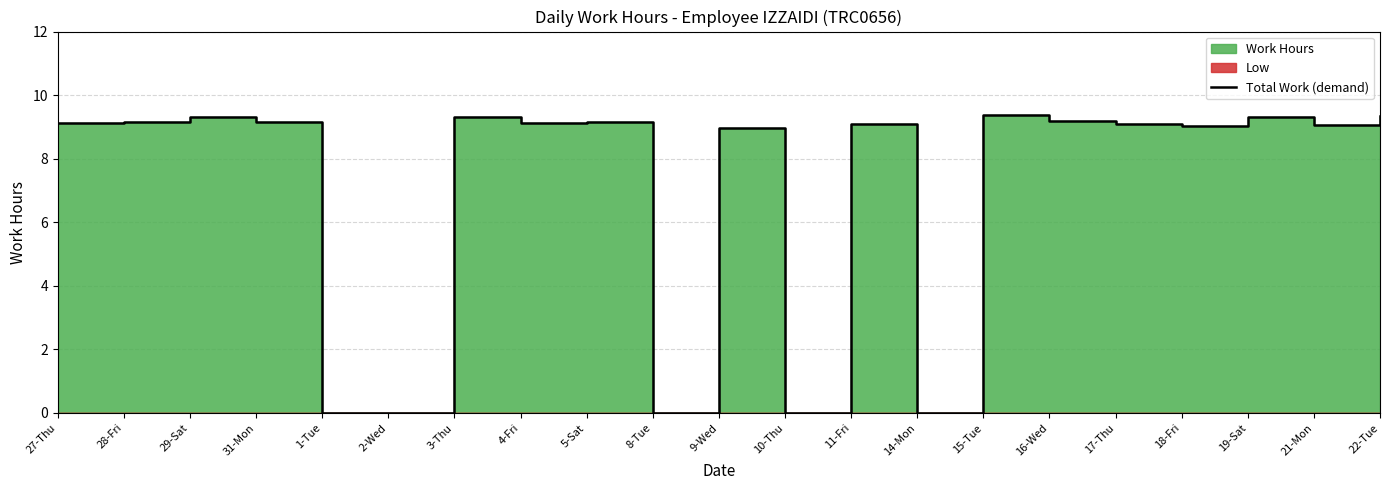

The chart shows a value of 0.0 at 8-Tue. True or false?

True